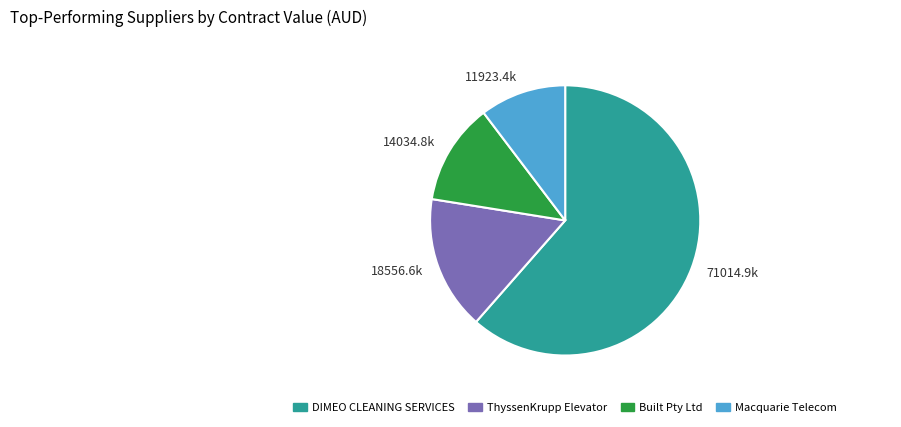

Is there a majority slice in this chart?

Yes